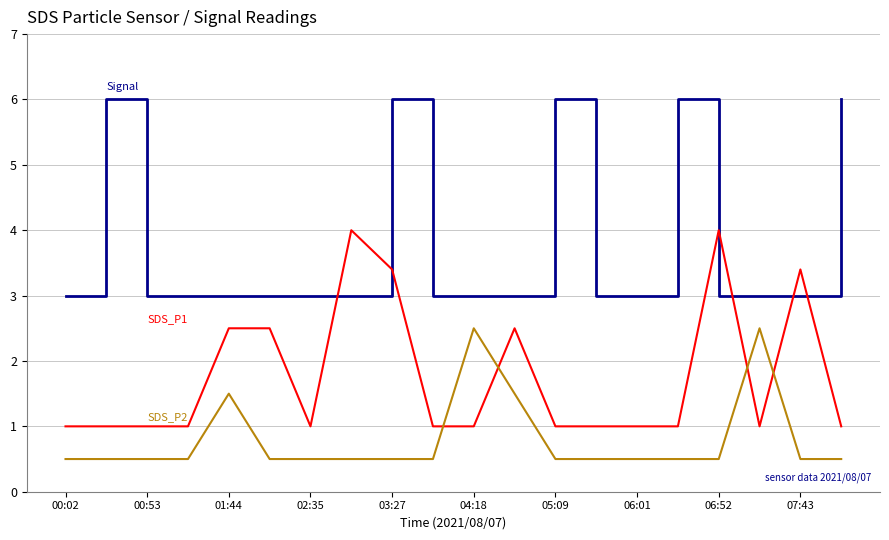

What is the smallest value displayed?

0.5